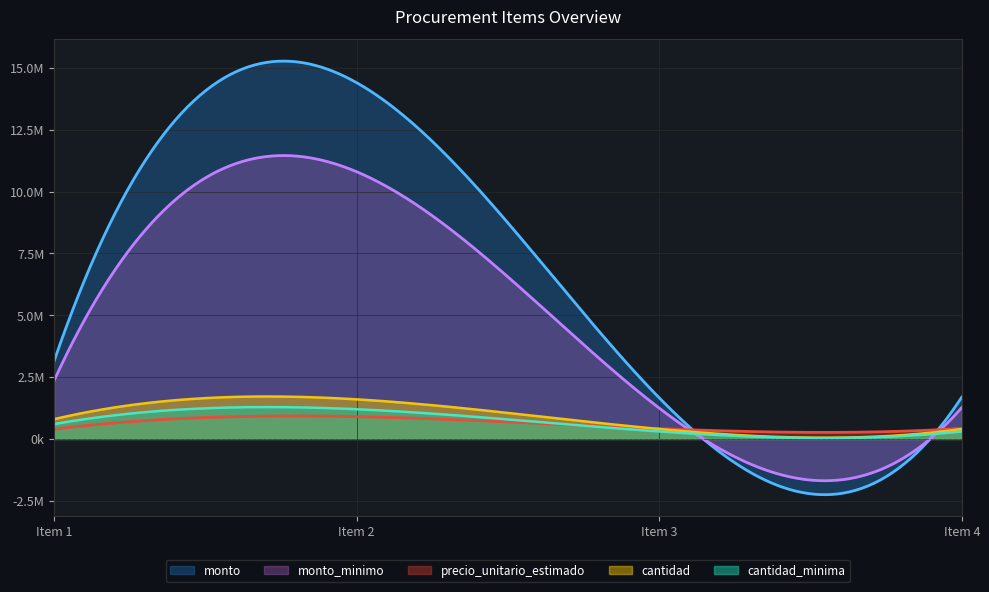

True or false: monto_minimo and cantidad intersect in this chart.

True